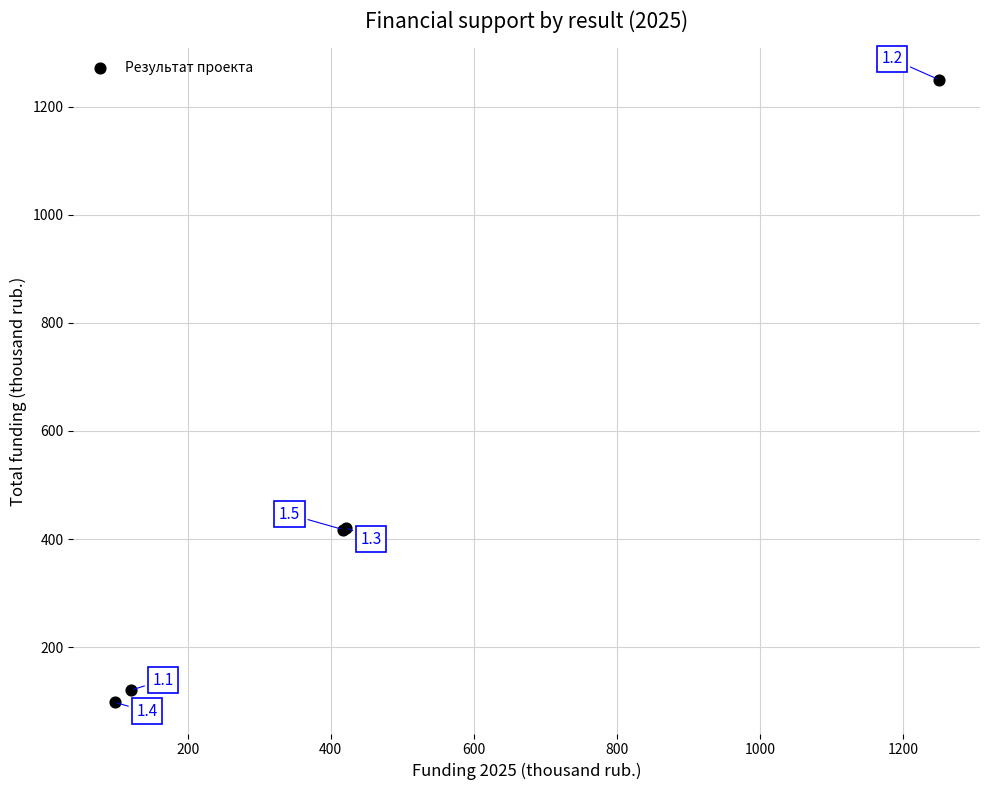

What Y value in the scatter plot is closest to 673?

421.3